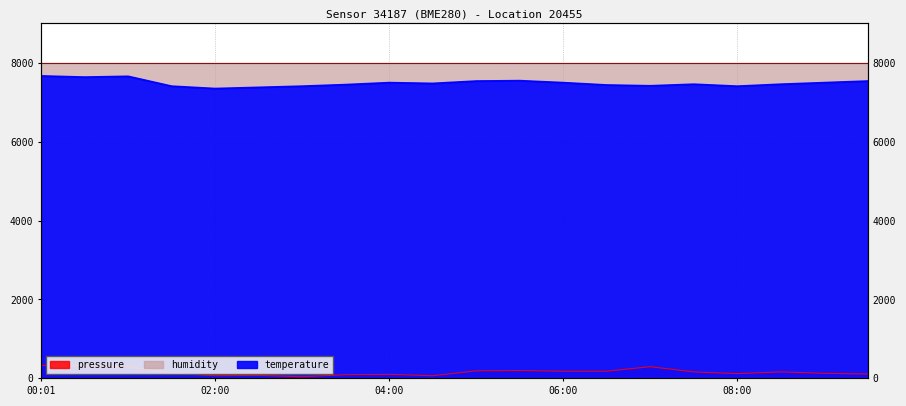

True or false: pressure and temperature intersect in this chart.

False